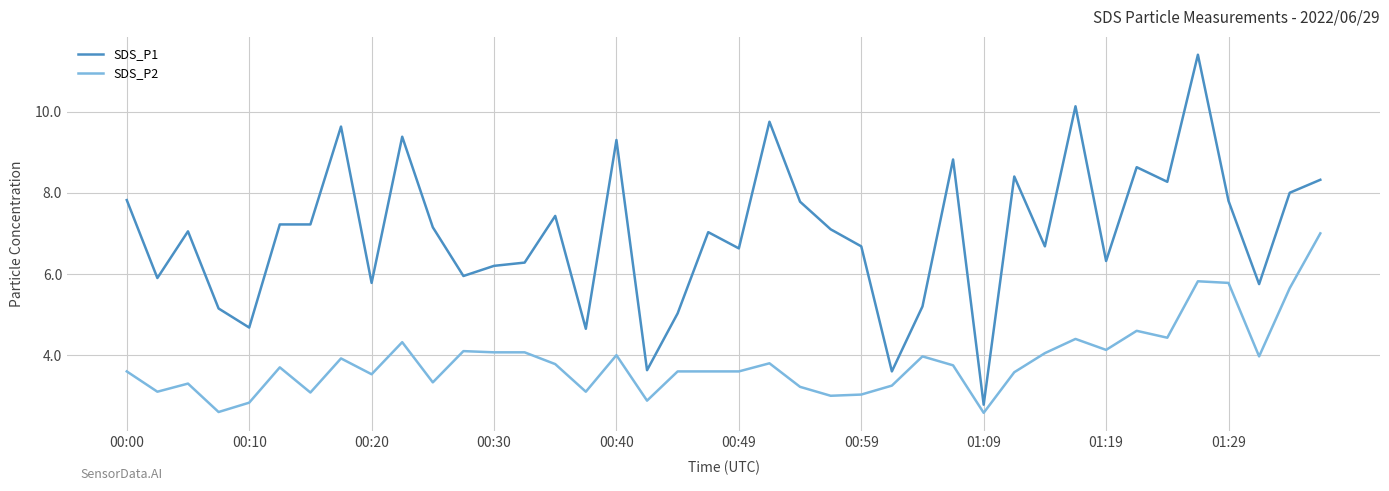

True or false: SDS_P2 and SDS_P1 intersect in this chart.

False